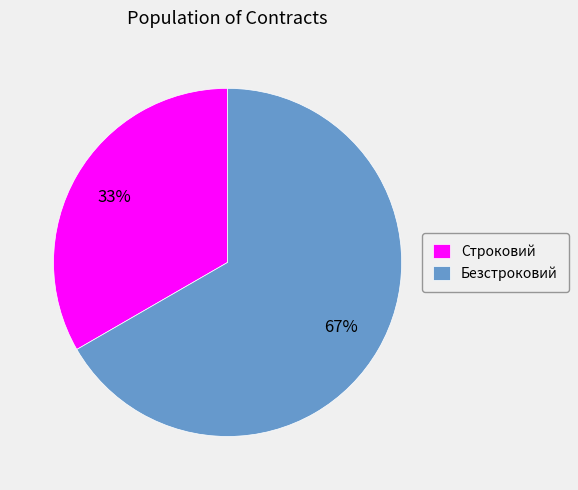

Which category has the biggest portion of the pie?

Безстроковий